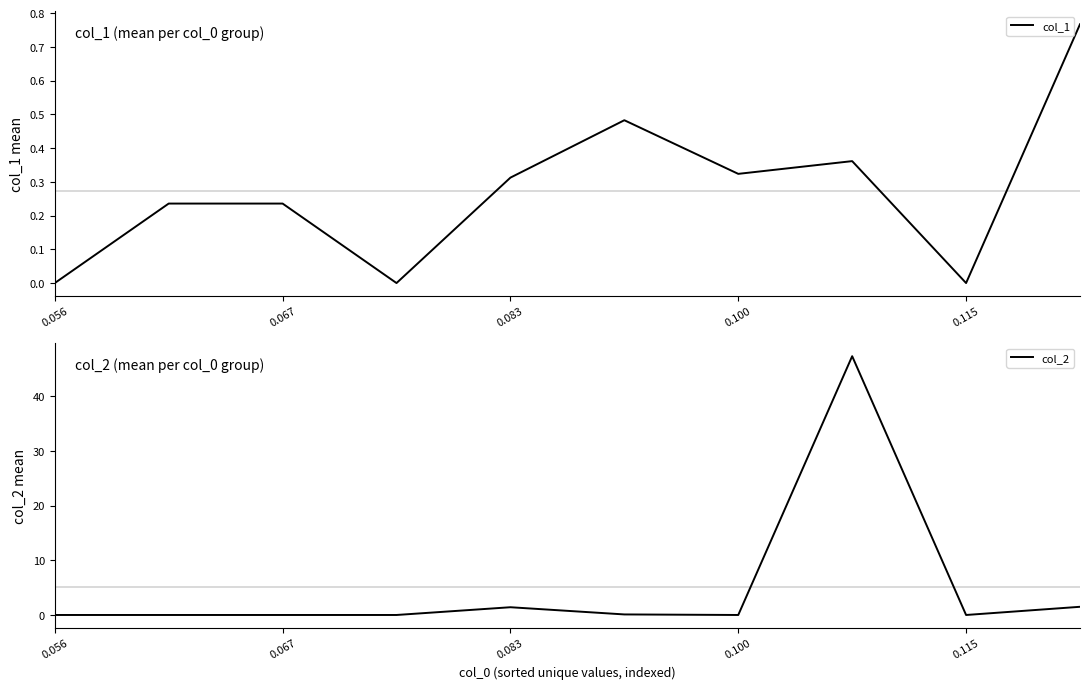

How many data points does each series have?

10